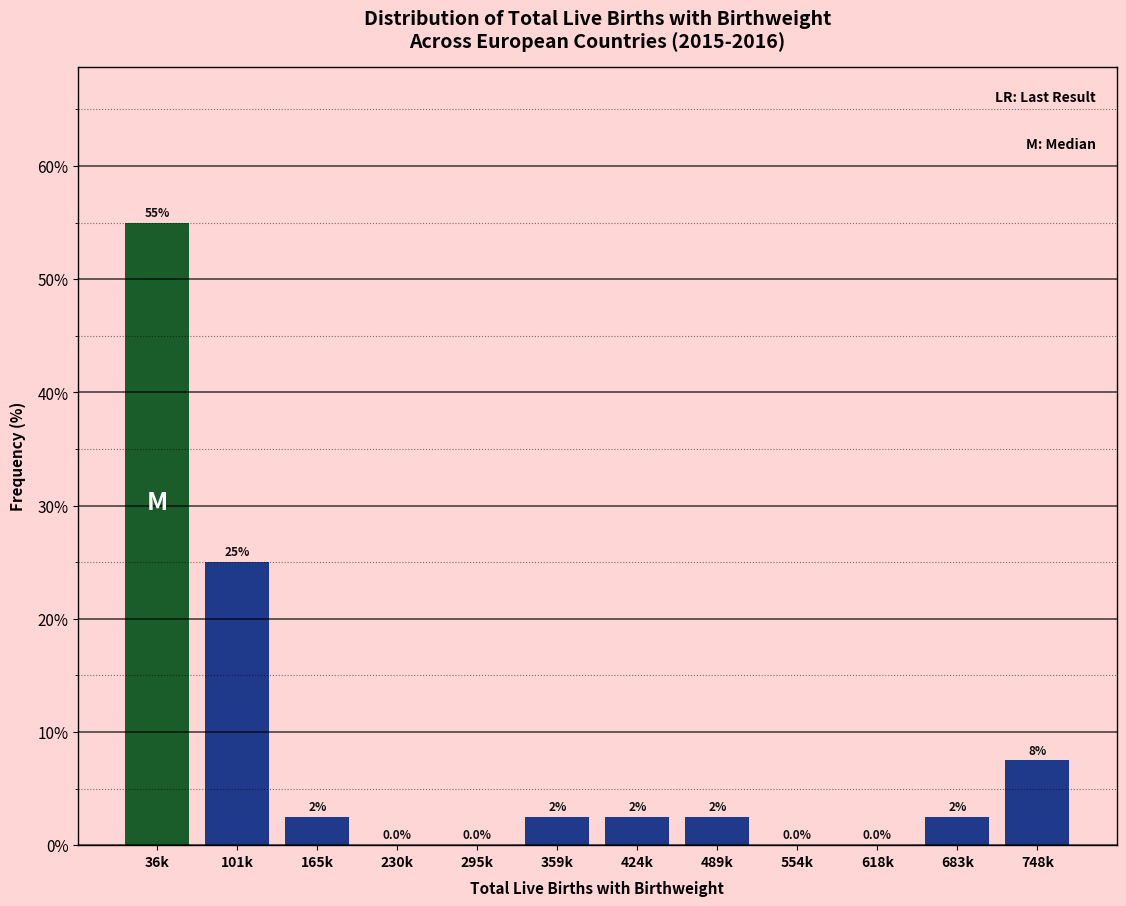

Reading left to right, transcribe all the data shown in this chart.

36k=55.0	101k=25.0	165k=2.5	230k=0.0	295k=0.0	359k=2.5	424k=2.5	489k=2.5	554k=0.0	618k=0.0	683k=2.5	748k=7.5